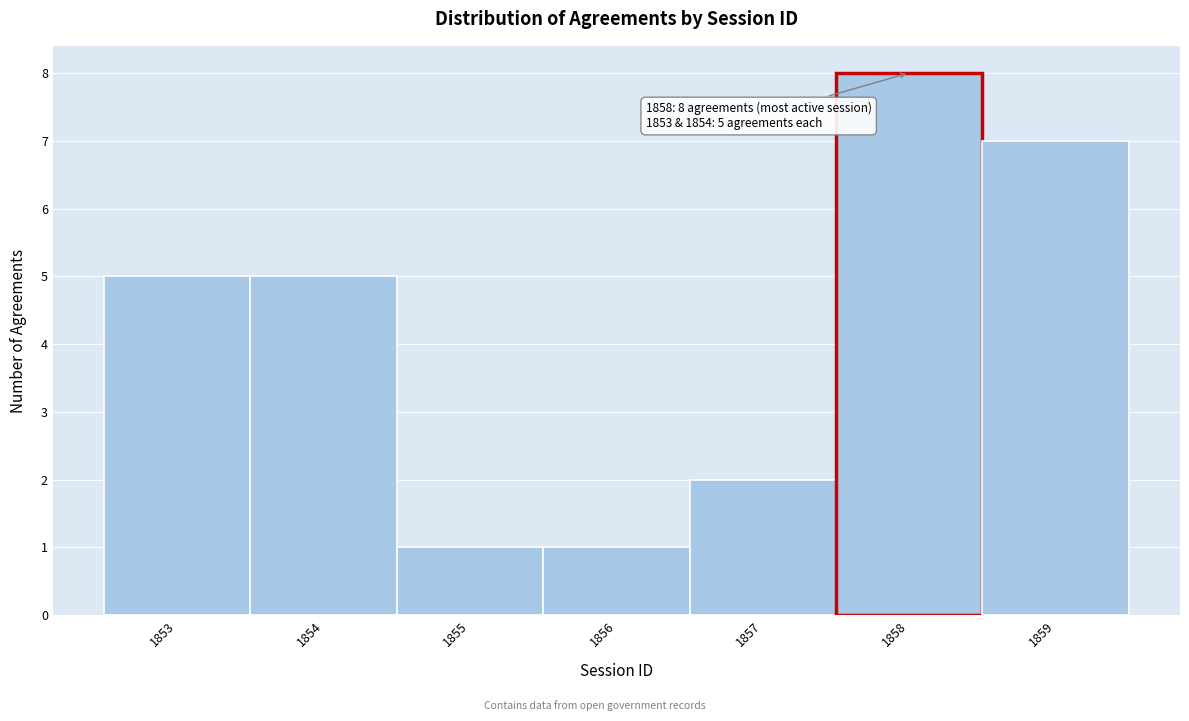

Which range on the x-axis has the tallest bar?

1857.5 to 1858.5